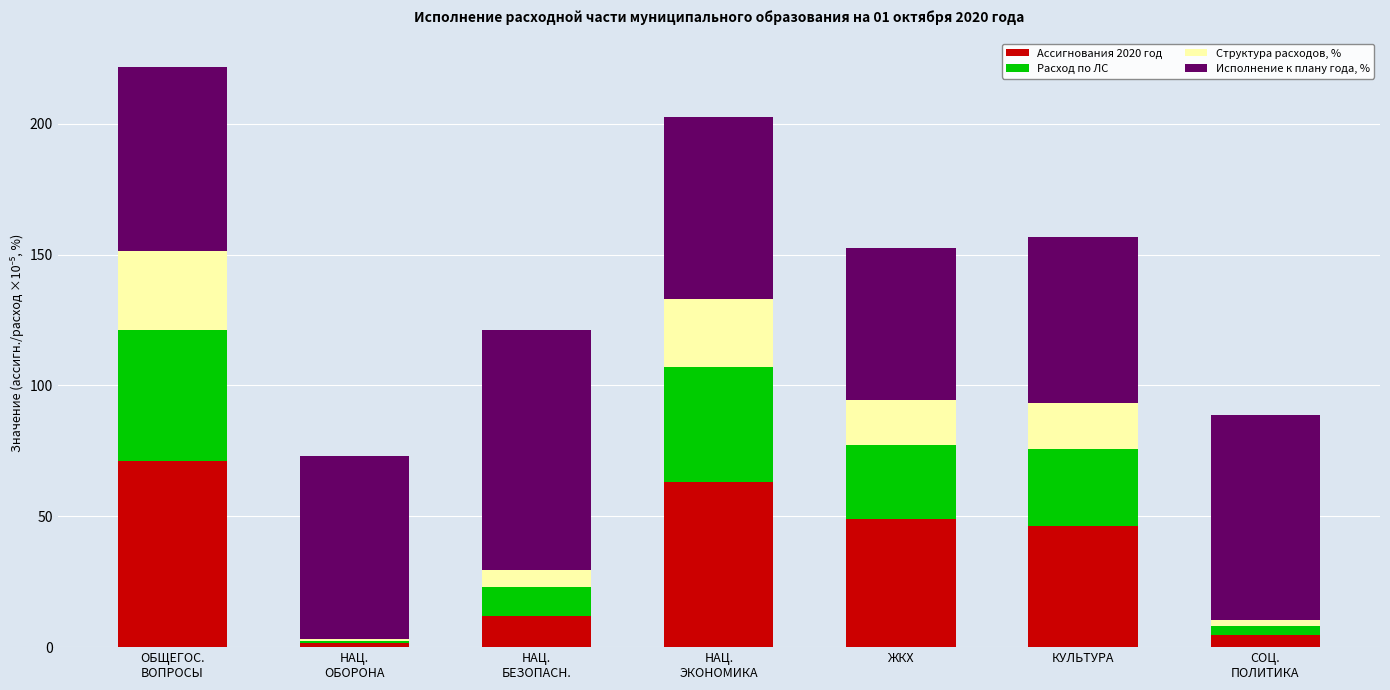

What is the highest value of the Ассигнования 2020 год series?

71.3